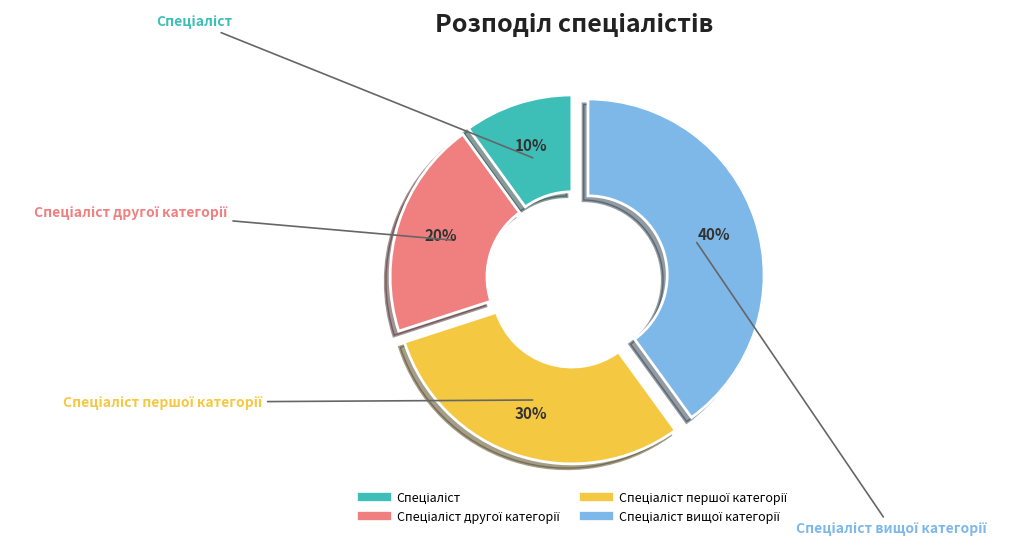

Does any single category account for the majority?

No